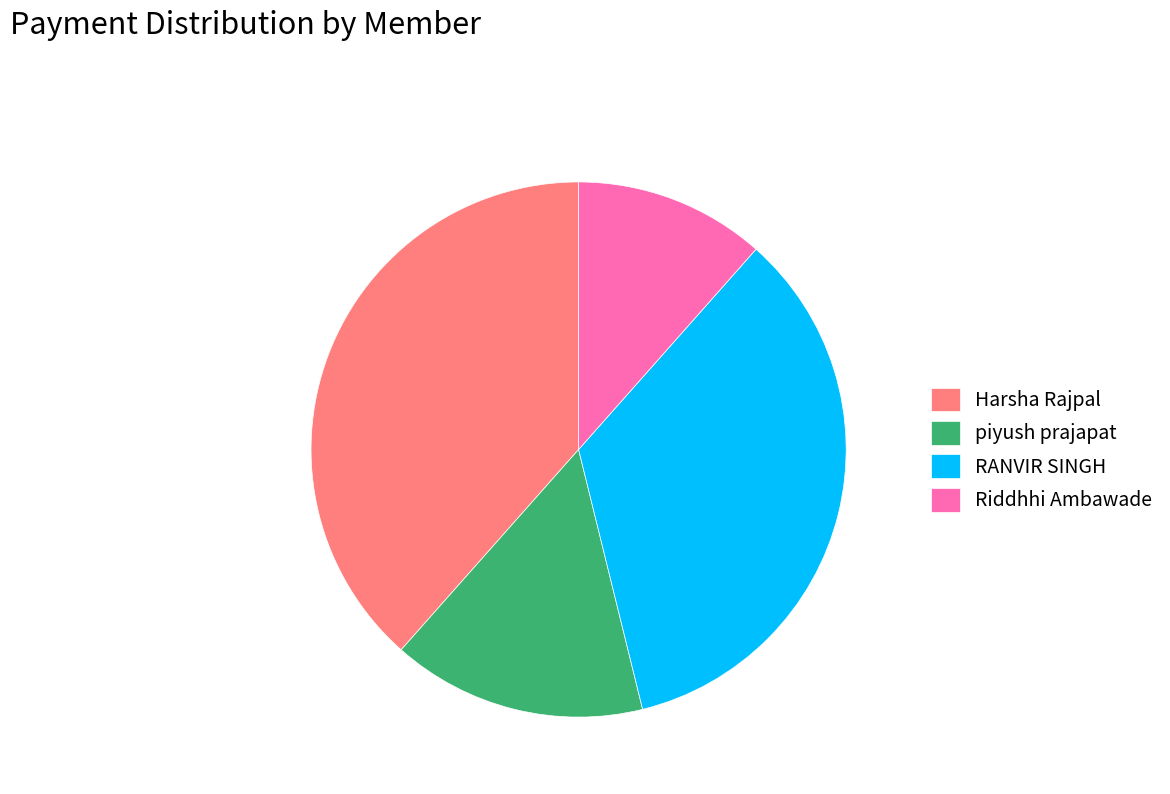

Is there a majority slice in this chart?

No